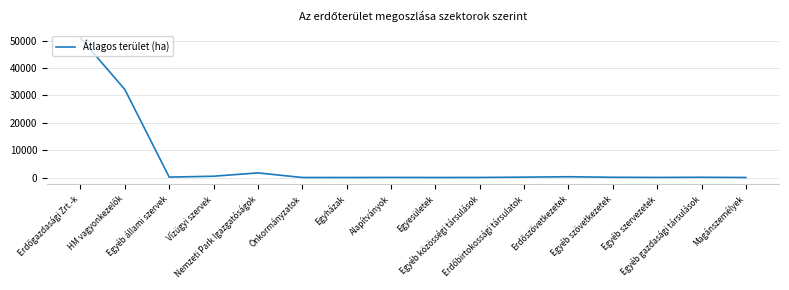

What is the maximum value shown in the chart?

51010.7